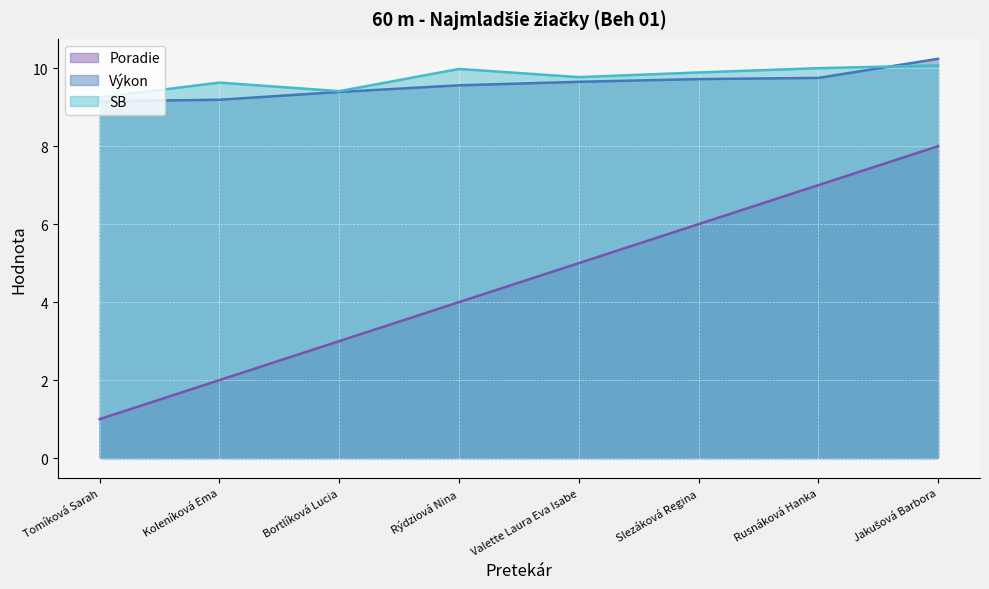

The value of Poradie at Jakušová Barbora is 2.7. True or false?

False